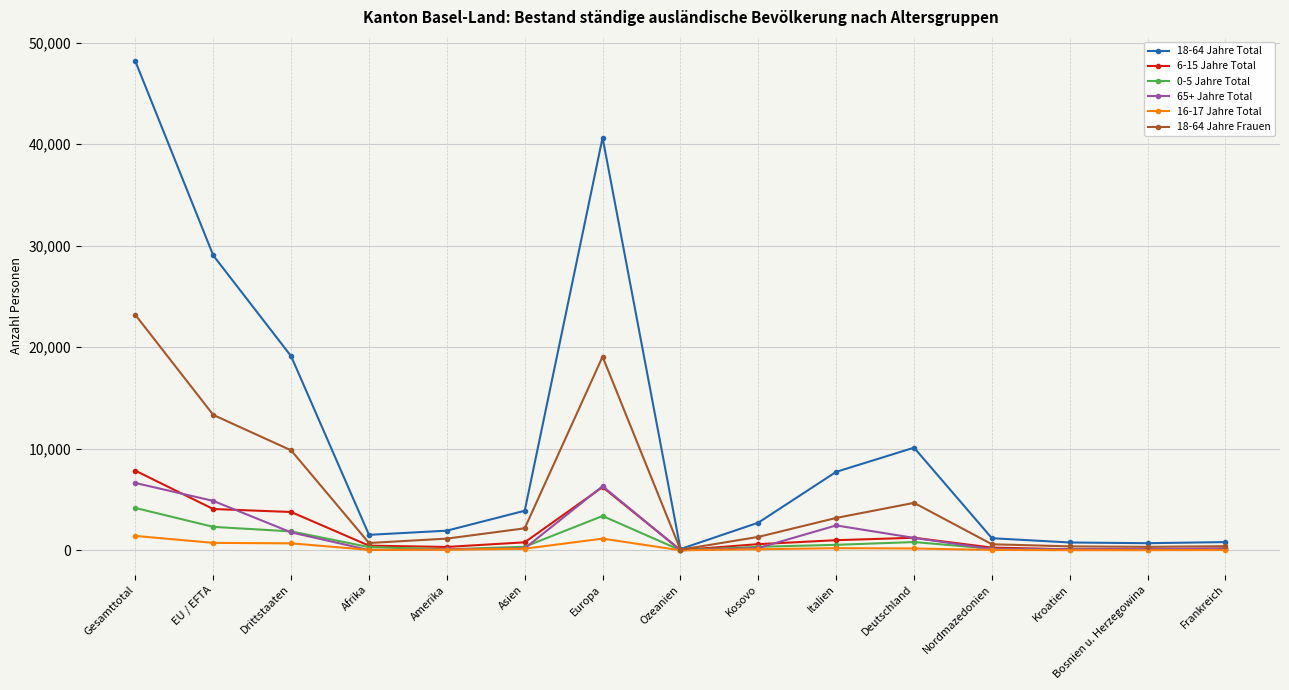

Between which two adjacent categories do 65+ Jahre Total and 0-5 Jahre Total first intersect?

EU / EFTA and Drittstaaten